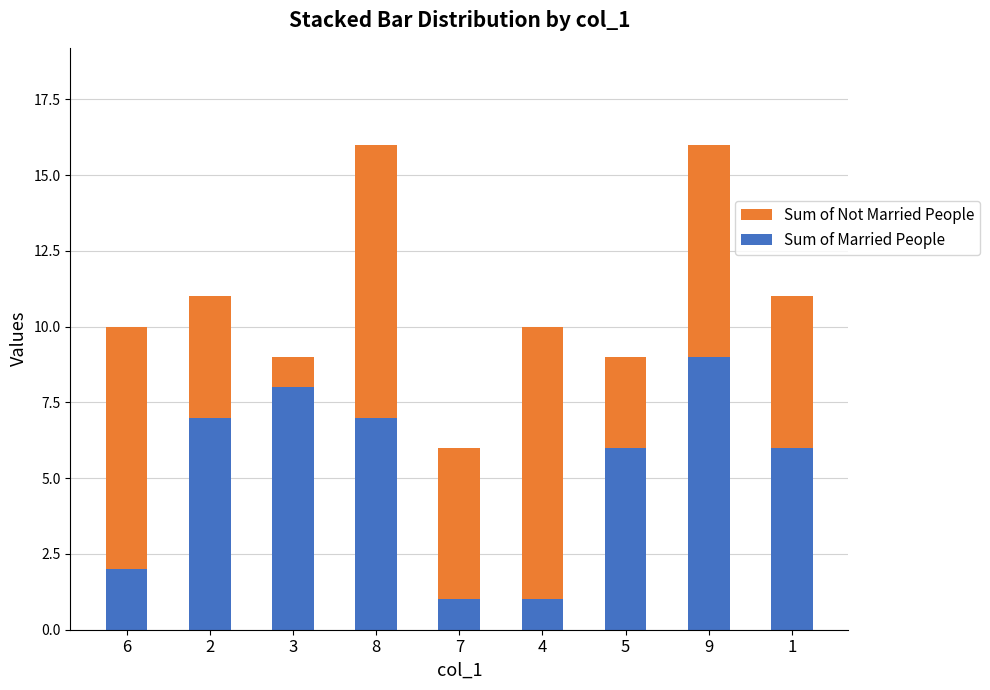

Is it true that Sum of Married People equals 1 at 4?

True